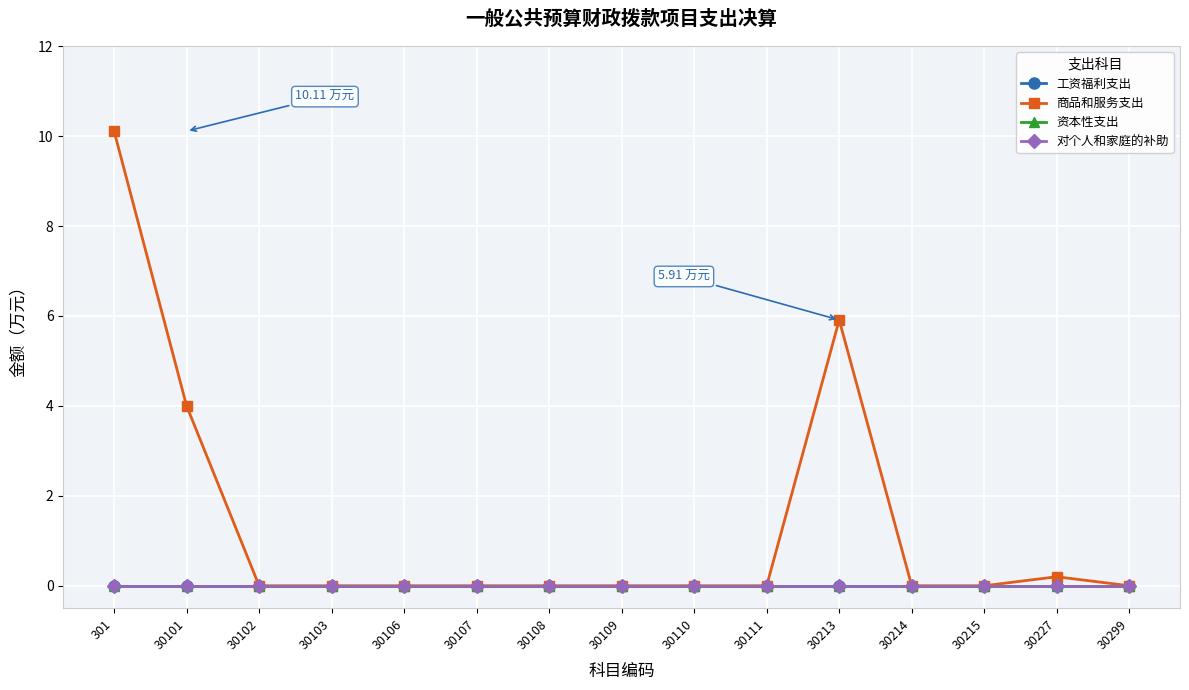

True or false: 工资福利支出 and 商品和服务支出 cross at least once.

False